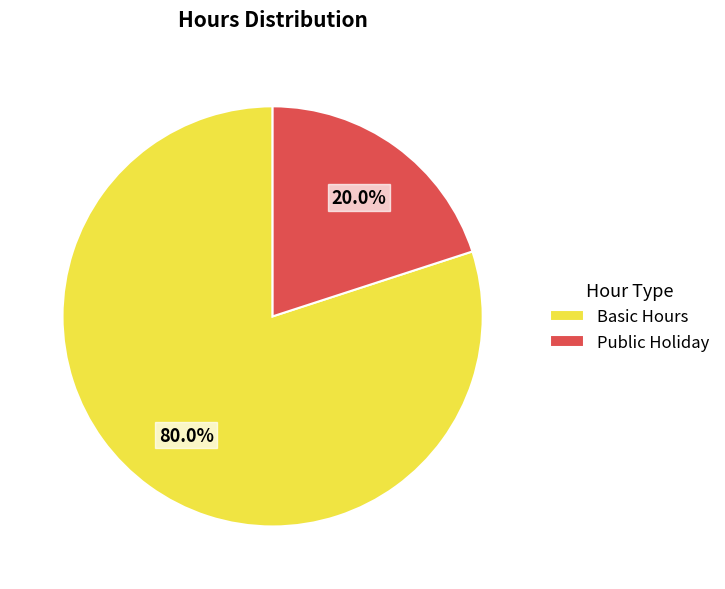

Do Public Holiday and Basic Hours together represent more than half of the pie?

Yes